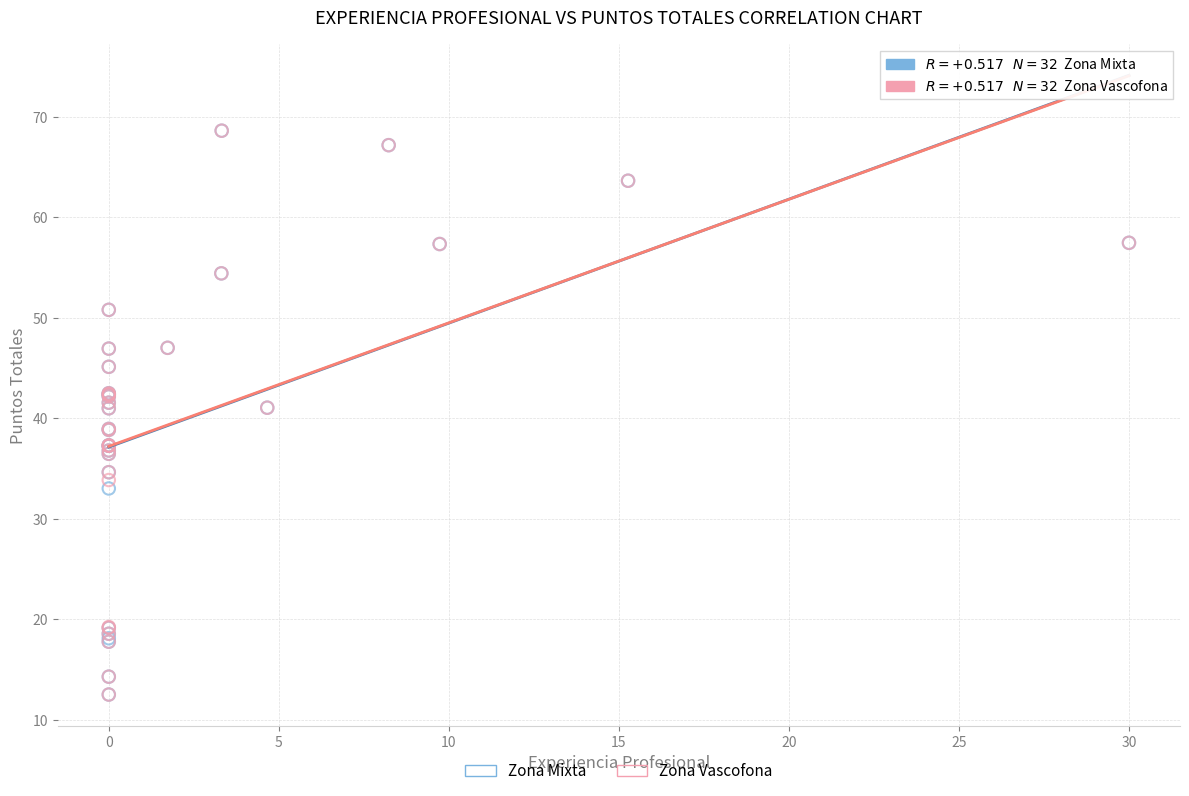

What are all the series names shown in the legend?

Zona Mixta, Zona Vascofona